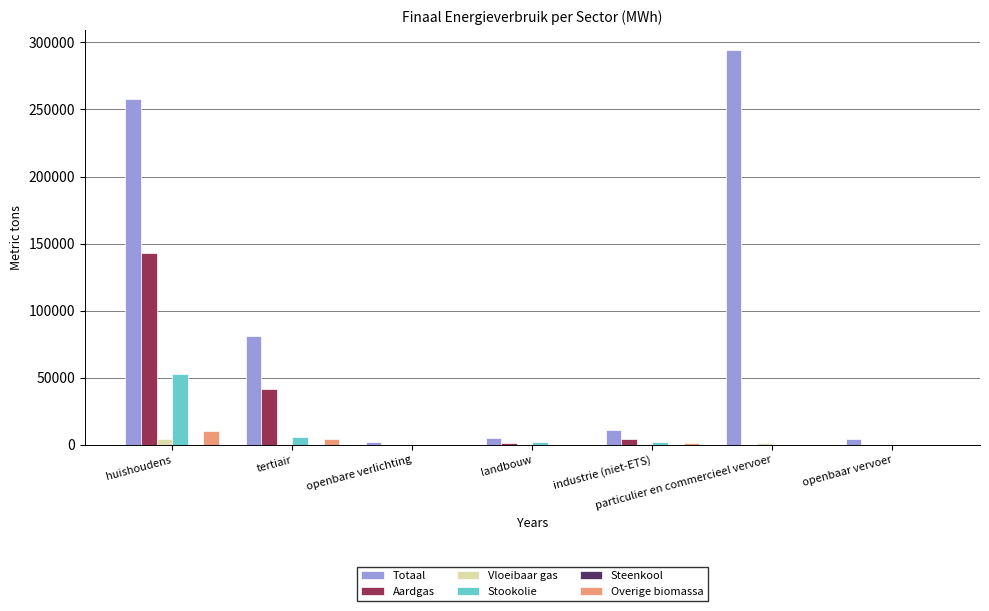

Between huishoudens and industrie (niet-ETS), which series saw the biggest shift?

Totaal